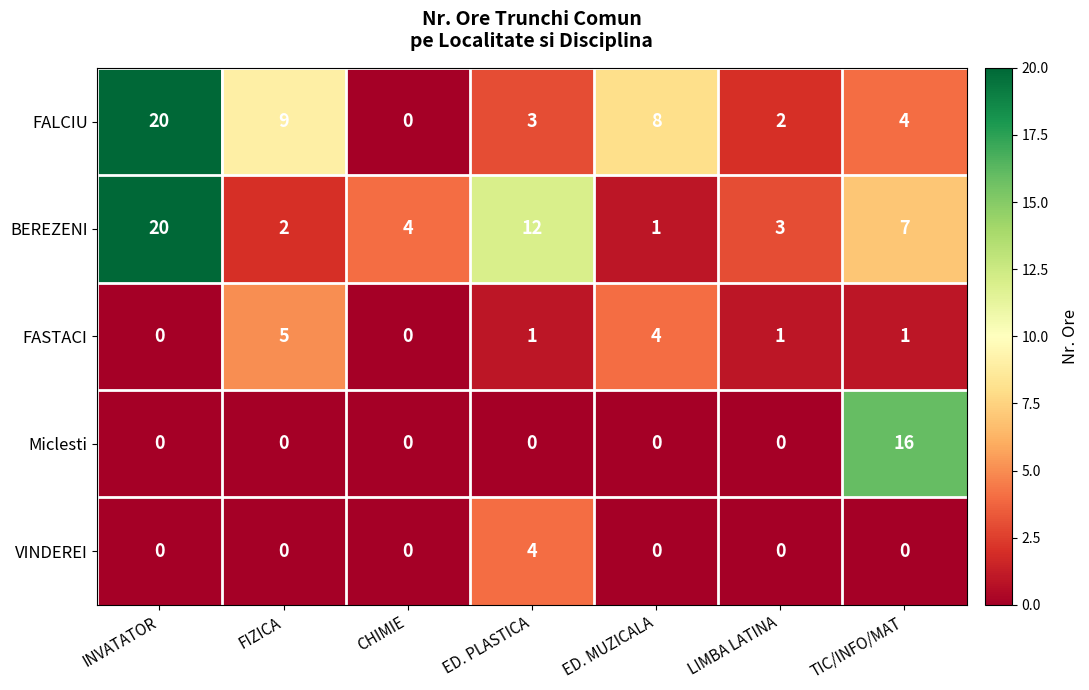

What is the difference between the highest and lowest values at CHIMIE?

4